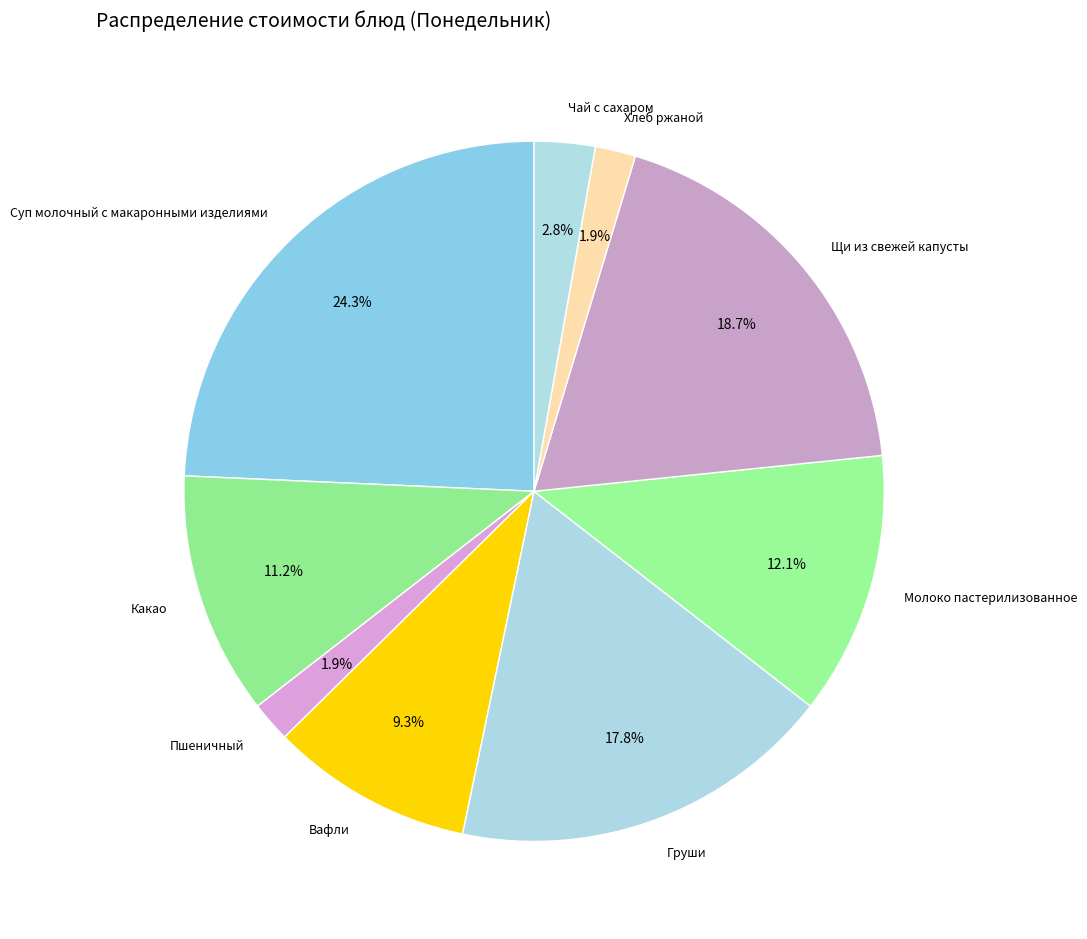

The Груши slice represents 18% of the pie. True or false?

True